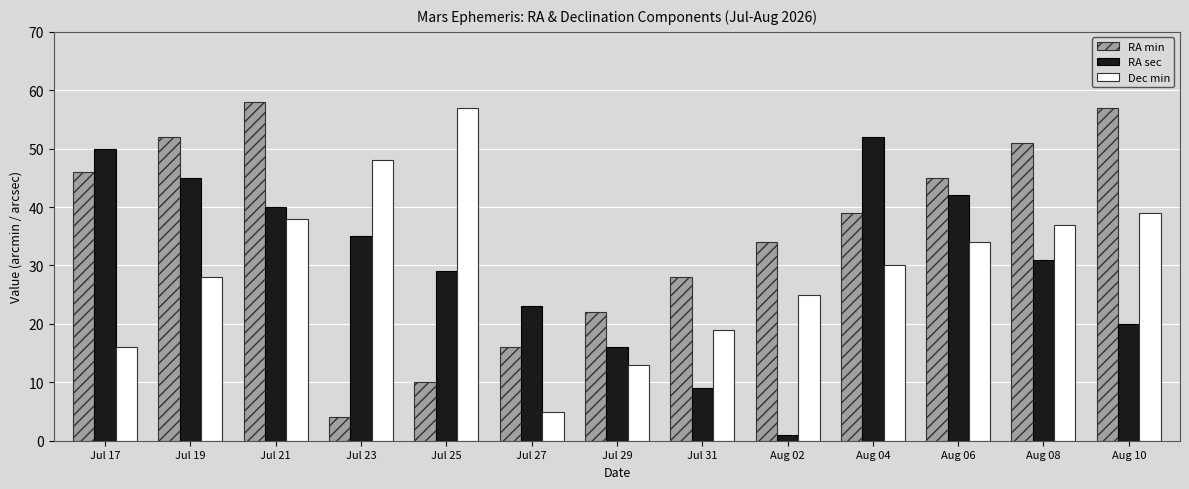

Which series has the largest total across all categories?

RA min